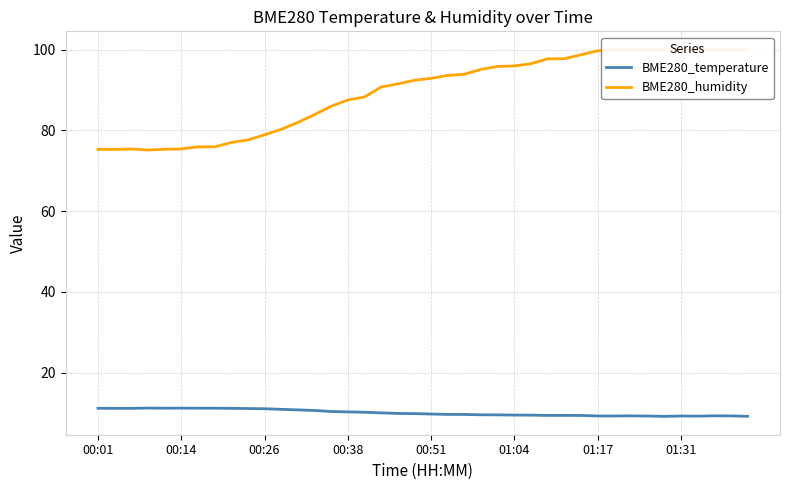

What is the difference between the maximum and minimum values in the BME280_temperature series?

2.1